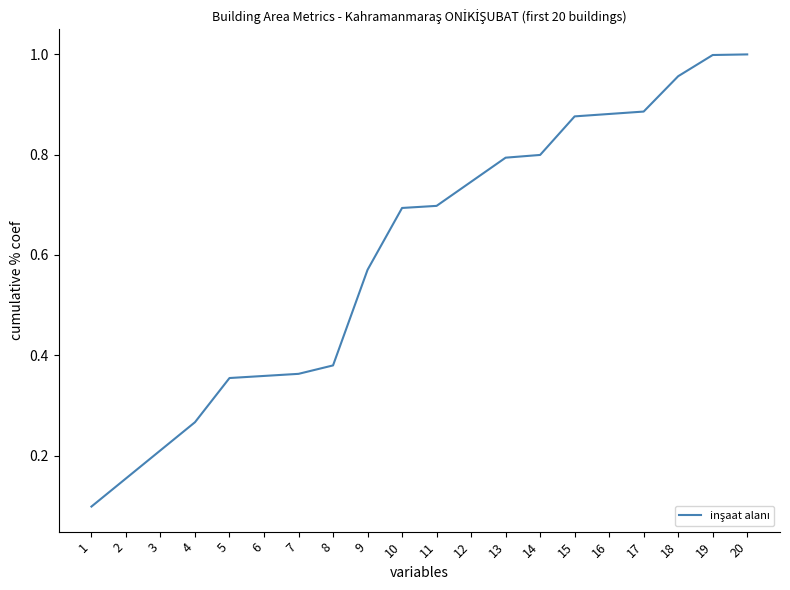

Where is the data nearest to the value 0?

1